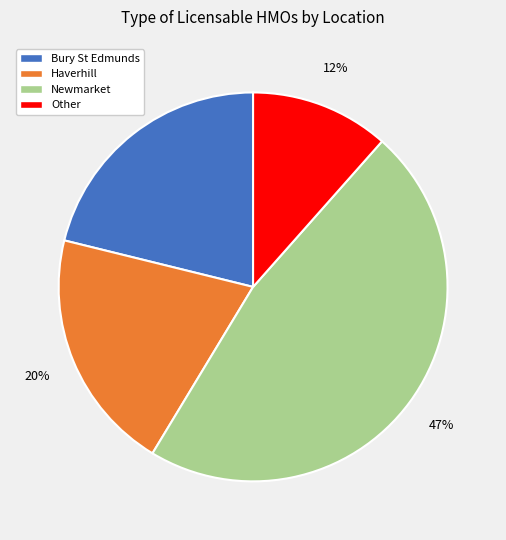

Do Haverhill and Newmarket together represent more than half of the pie?

Yes